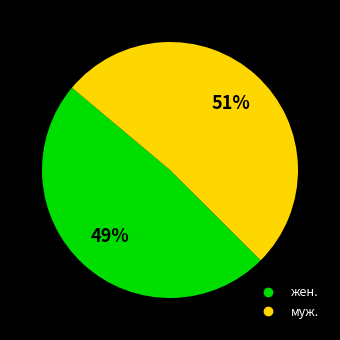

Which category has the smallest portion of the pie?

жен.